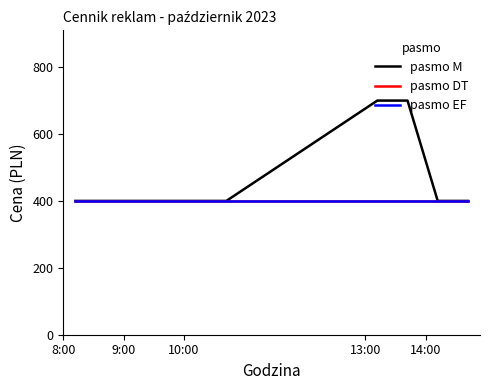

What is the value of the pasmo M point at the 11th from the left?

700